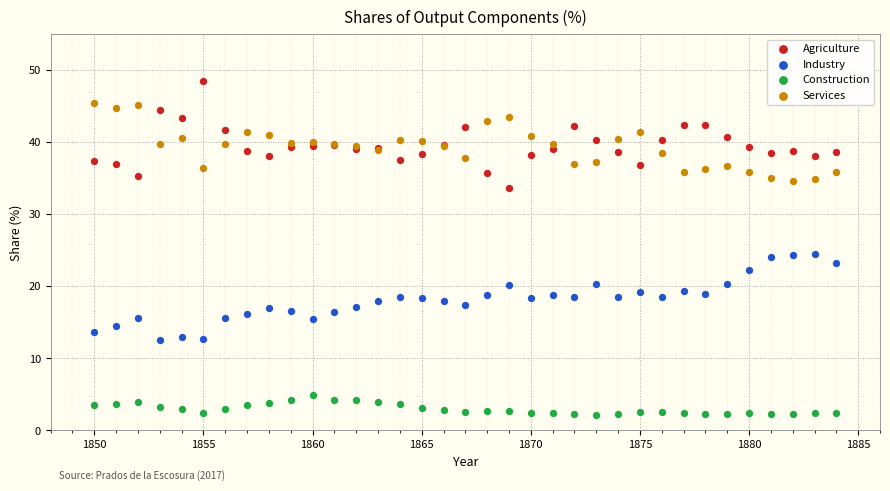

Which series has the largest Y range (max minus min)?

Agriculture